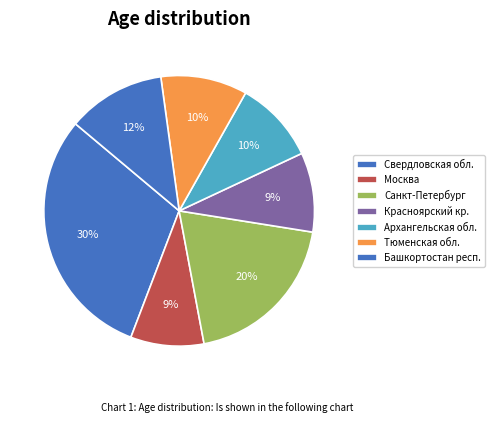

Count the number of slices in the pie.

7